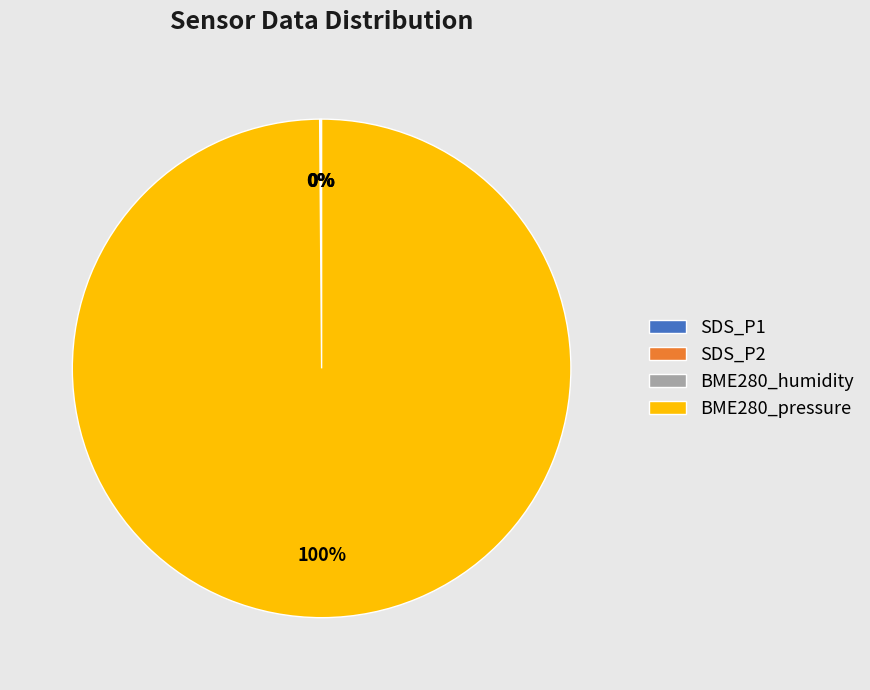

Is there a majority slice in this chart?

Yes